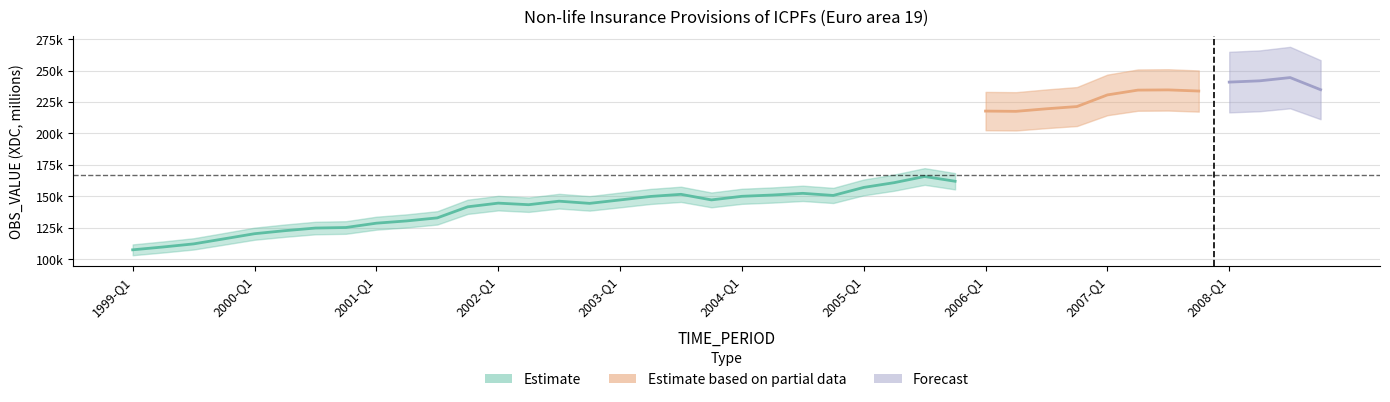

Is it true that the value at 2006-Q1 is 217785.2?

True